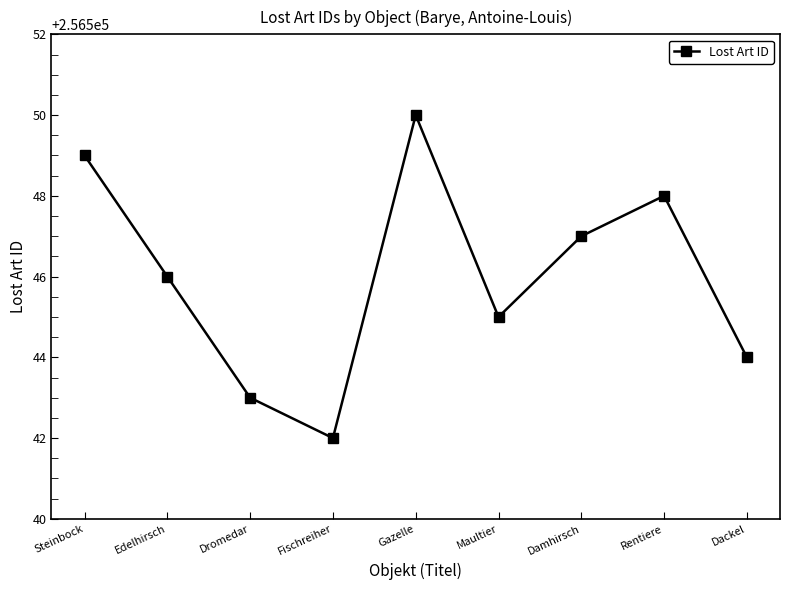

What is the change in value from Gazelle to Rentiere?

-2